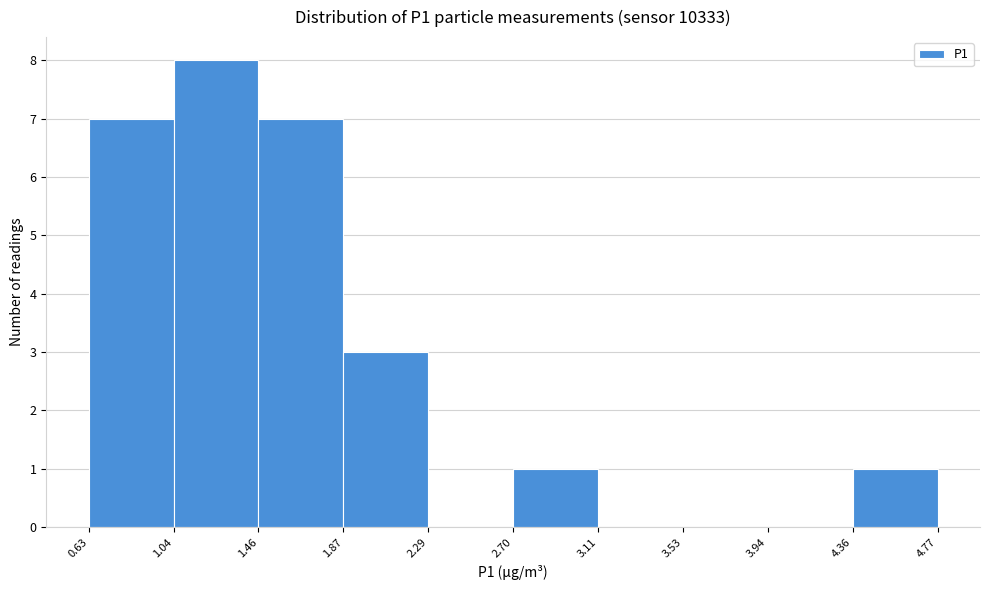

Reading left to right, transcribe this chart: for each bar, give the range it covers on the x-axis and its height. The values are not printed on the chart, so give them approximately, as read against the axis.

0.63 to 1.04: 7
1.04 to 1.46: 8
1.46 to 1.87: 7
1.87 to 2.29: 3
2.29 to 2.70: 0
2.70 to 3.11: 1
3.11 to 3.53: 0
3.53 to 3.94: 0
3.94 to 4.36: 0
4.36 to 4.77: 1